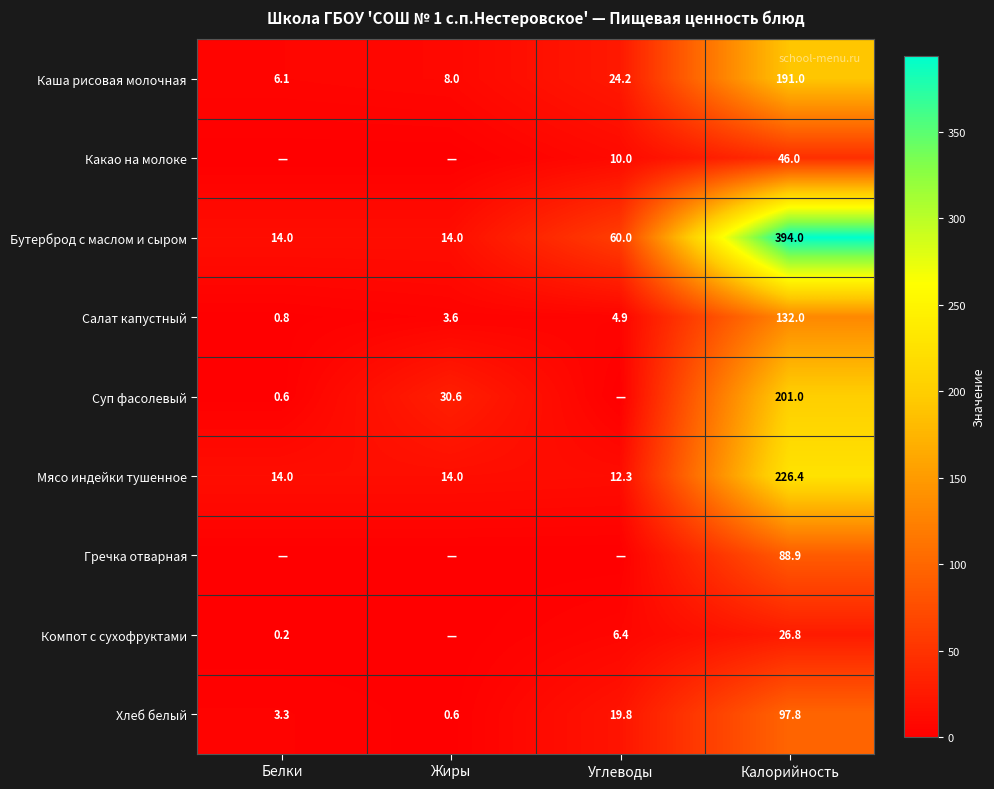

What is the spread (max minus min) of values at Калорийность?

367.2